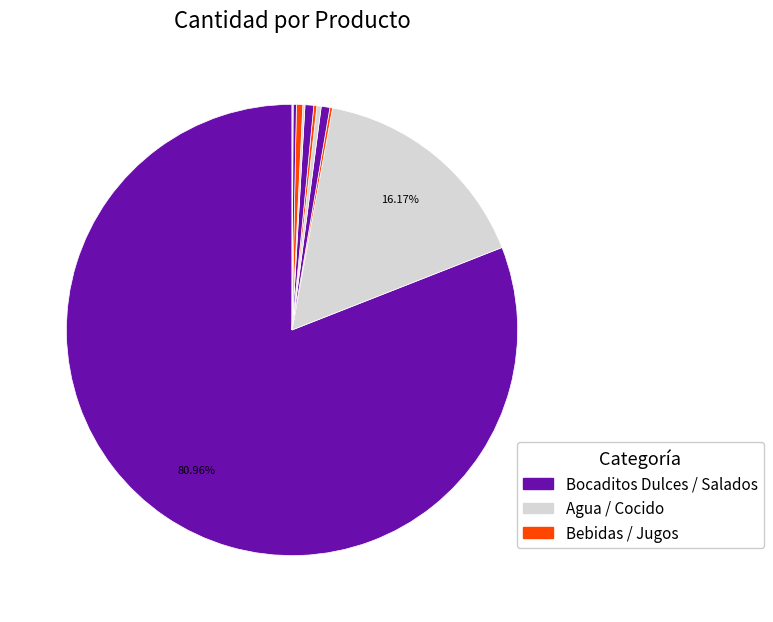

How many slices are in this pie chart?

11